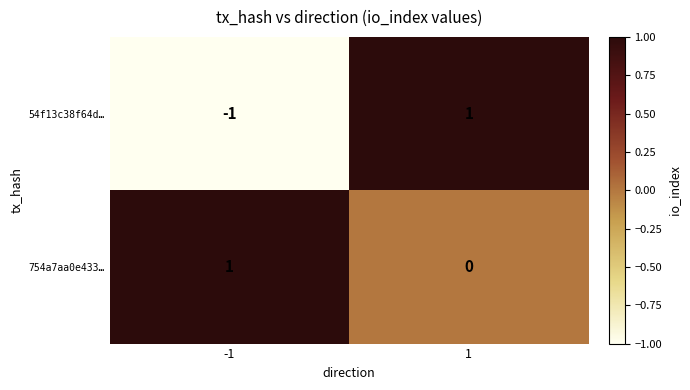

Which series has the largest total across all categories?

754a7aa0e433…